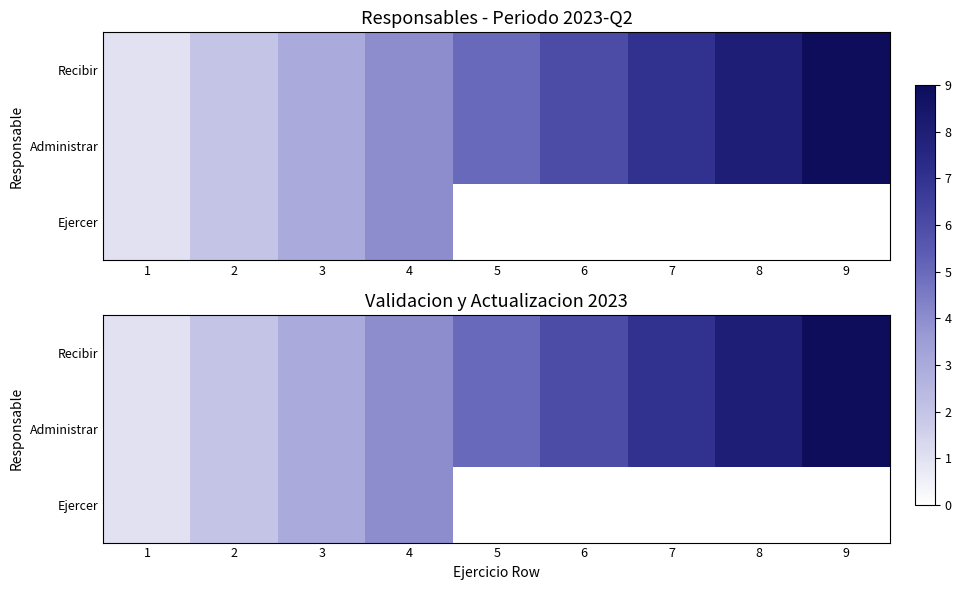

True or false: Ejercer has a value of -2 at 8.

False